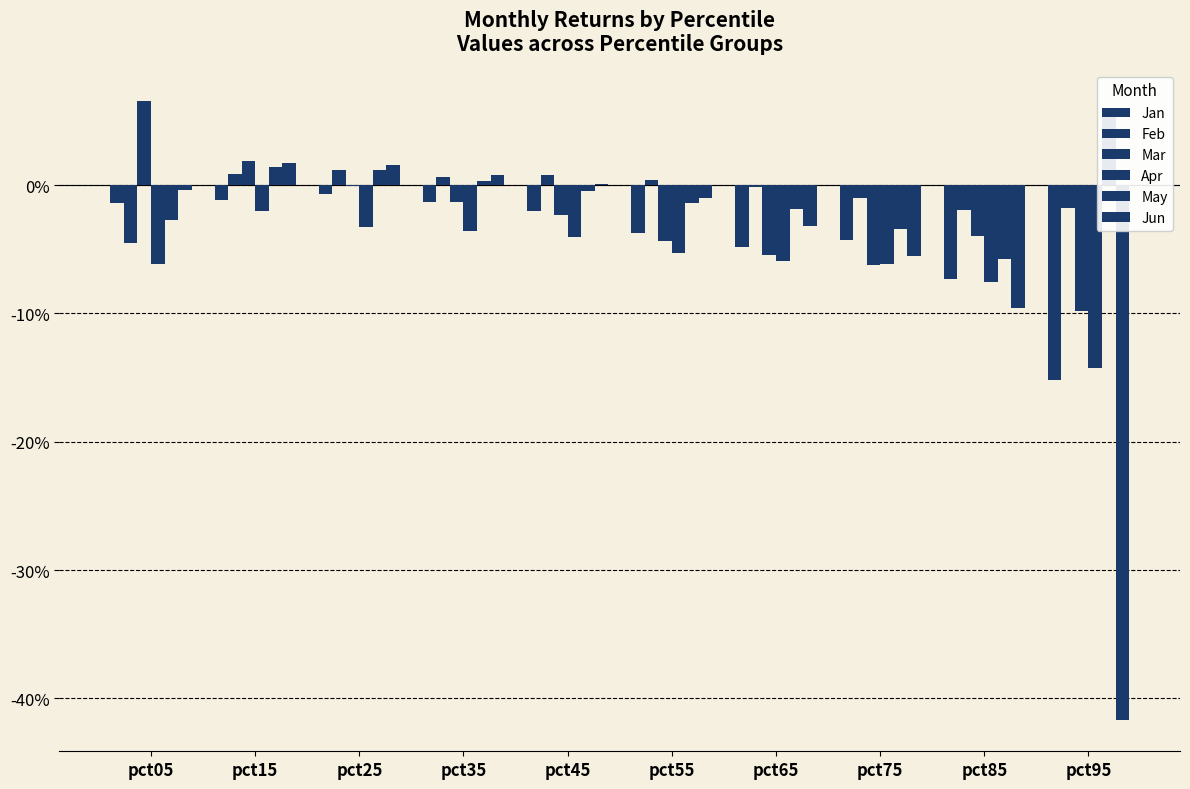

Reading right to left, list all the values displayed in this chart.

Jan: pct95=-0.2	pct85=-0.1	pct75=-0.0	pct65=-0.0	pct55=-0.0	pct45=-0.0	pct35=-0.0	pct25=-0.0	pct15=-0.0	pct05=-0.0
Feb: pct95=-0.0	pct85=-0.0	pct75=-0.0	pct65=-0.0	pct55=0.0	pct45=0.0	pct35=0.0	pct25=0.0	pct15=0.0	pct05=-0.0
Mar: pct95=-0.1	pct85=-0.0	pct75=-0.1	pct65=-0.1	pct55=-0.0	pct45=-0.0	pct35=-0.0	pct25=-0.0	pct15=0.0	pct05=0.1
Apr: pct95=-0.1	pct85=-0.1	pct75=-0.1	pct65=-0.1	pct55=-0.1	pct45=-0.0	pct35=-0.0	pct25=-0.0	pct15=-0.0	pct05=-0.1
May: pct95=0.1	pct85=-0.1	pct75=-0.0	pct65=-0.0	pct55=-0.0	pct45=-0.0	pct35=0.0	pct25=0.0	pct15=0.0	pct05=-0.0
Jun: pct95=-0.4	pct85=-0.1	pct75=-0.1	pct65=-0.0	pct55=-0.0	pct45=0.0	pct35=0.0	pct25=0.0	pct15=0.0	pct05=-0.0